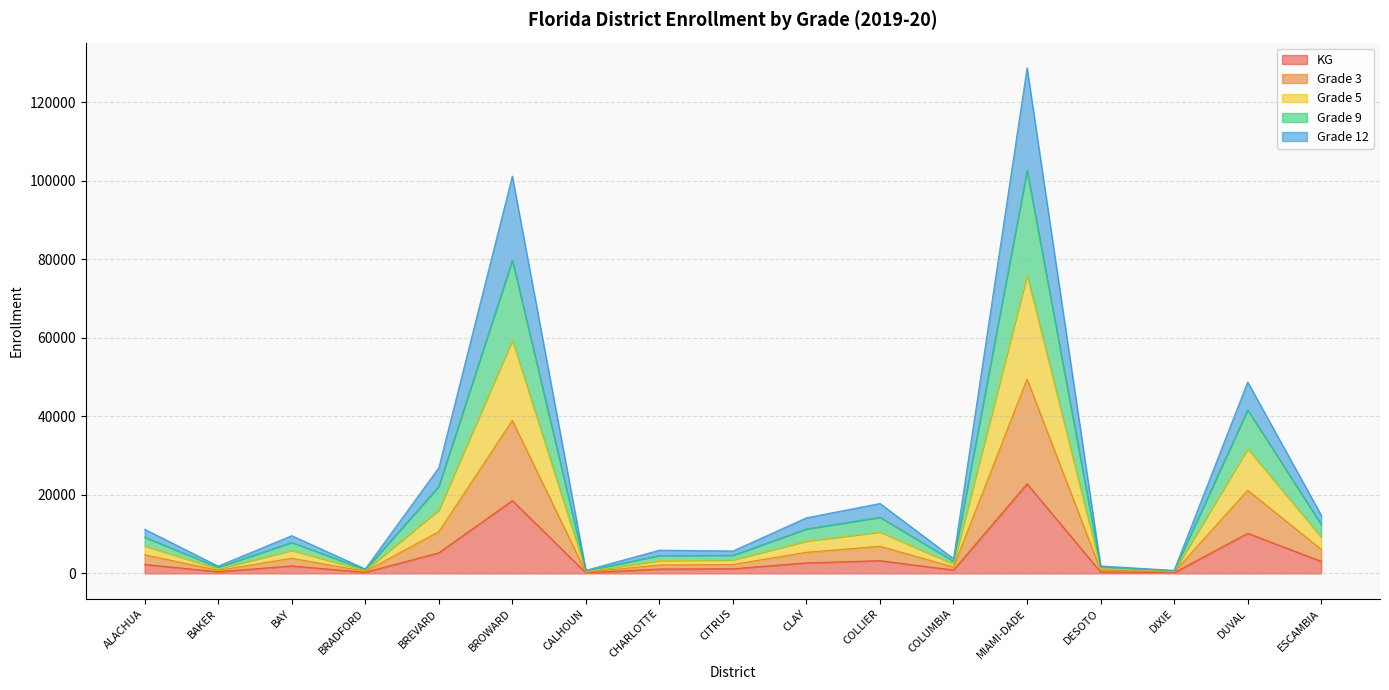

What are all the series names shown in the legend?

KG, Grade 3, Grade 5, Grade 9, Grade 12